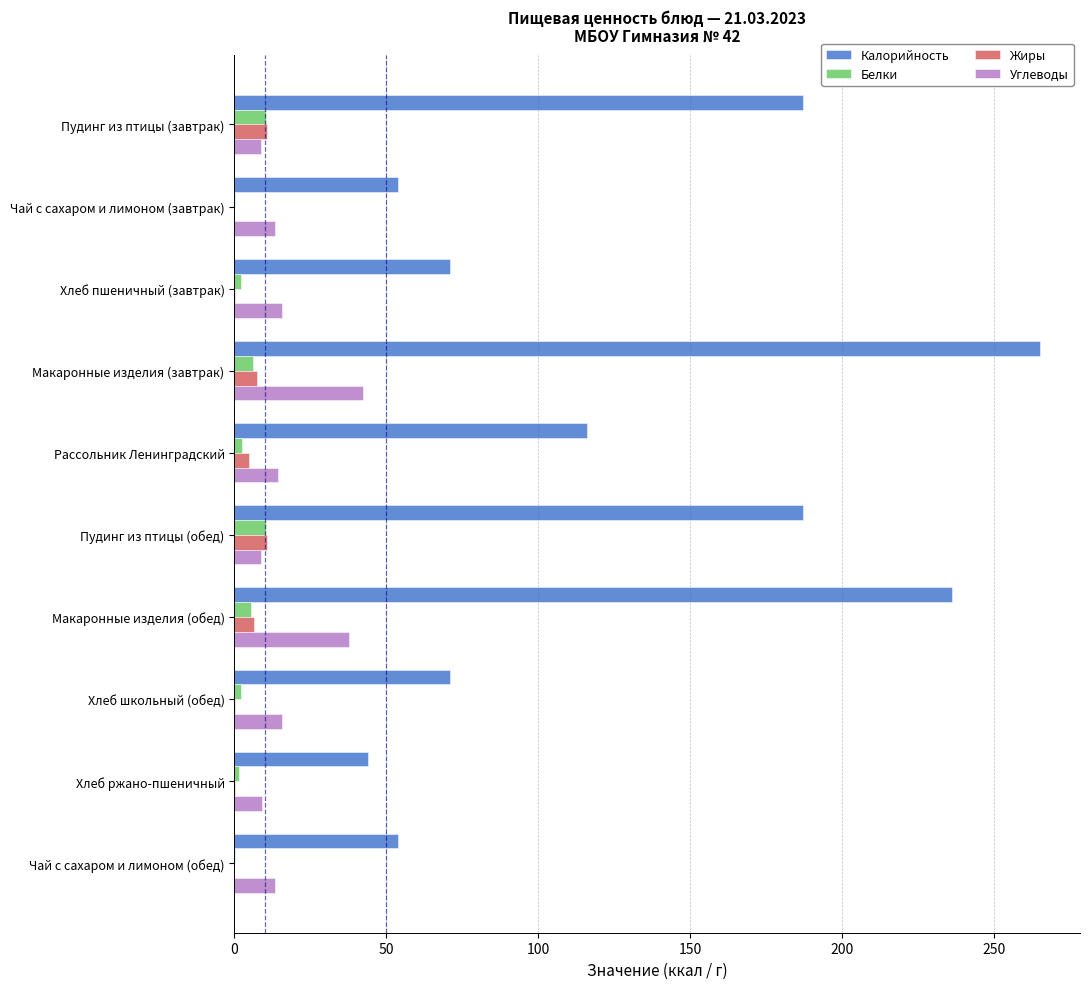

Which series has the largest total across all categories?

Калорийность